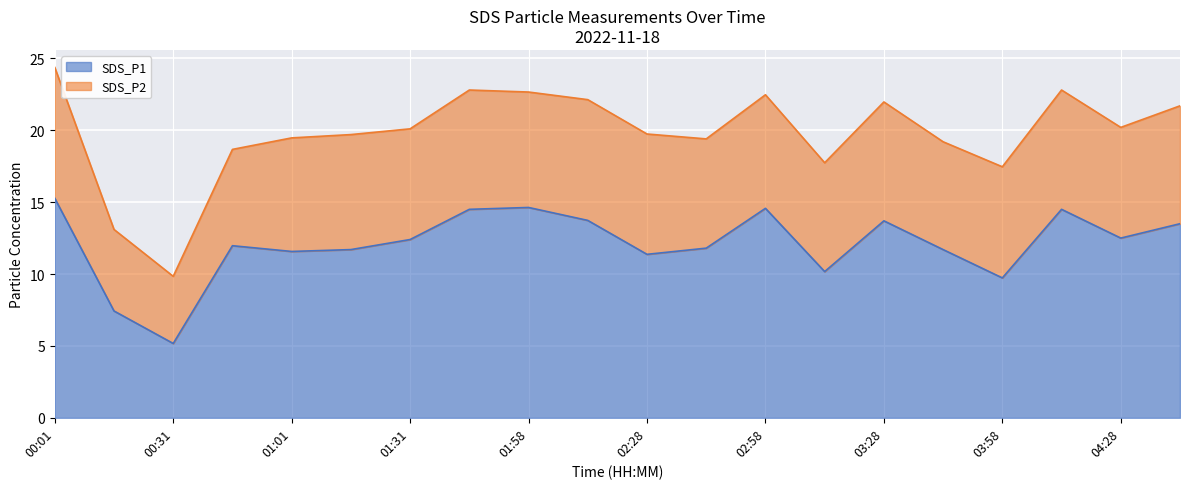

How many interior local valleys (lower than both neighbors) does the data have?

6